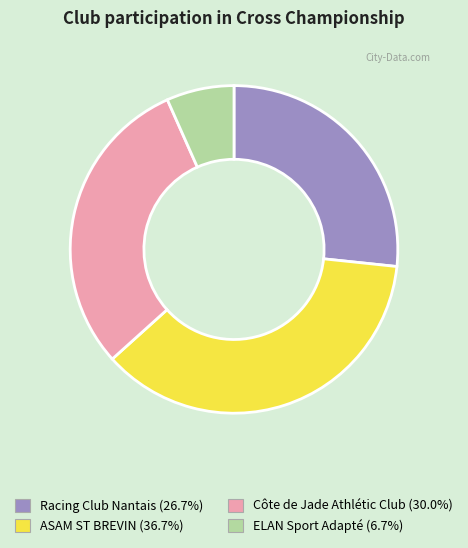

What is the largest slice in the pie chart?

ASAM ST BREVIN